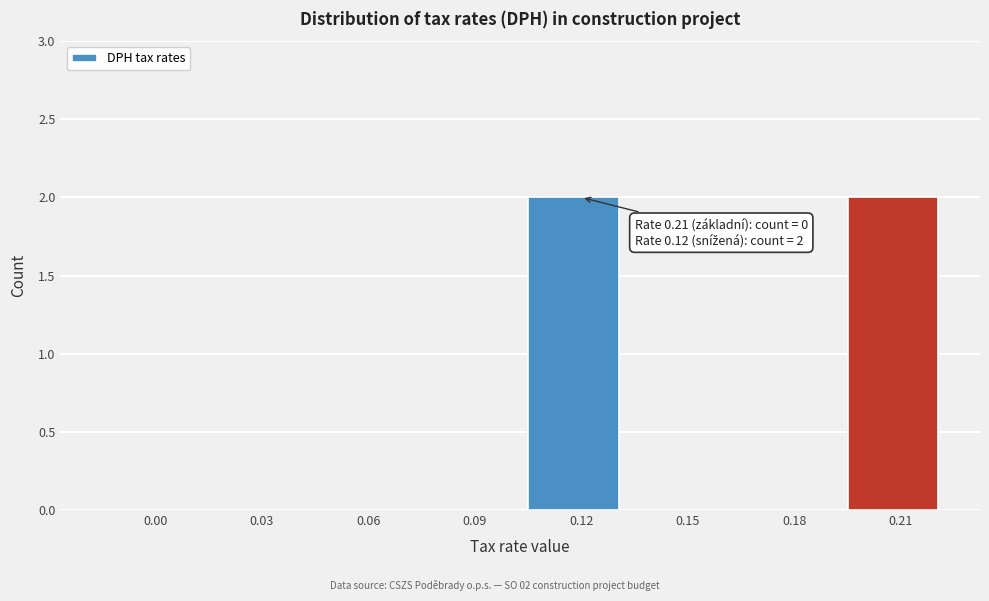

Reading left to right, extract all data points from this chart.

0.00=0	0.03=0	0.06=0	0.09=0	0.12=2	0.15=0	0.18=0	0.21=2